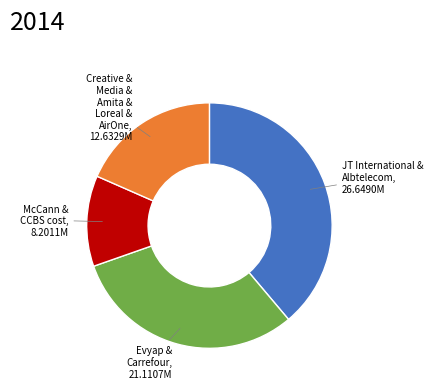

Is there any slice that represents more than half of the pie?

No